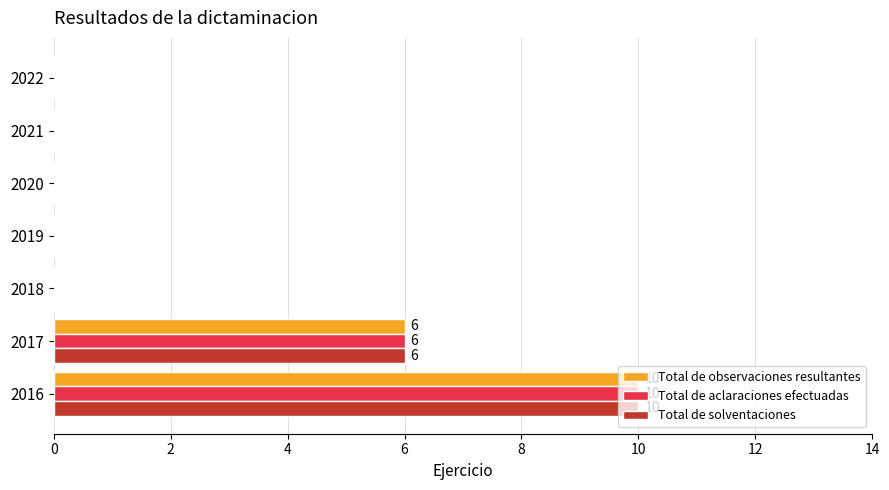

At which label is Total de aclaraciones efectuadas closest to 5?

2017